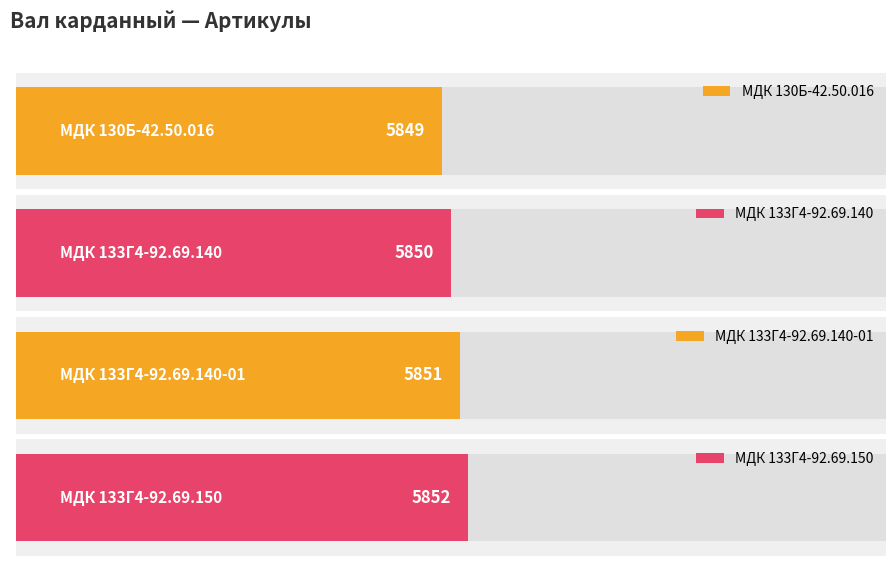

List the labels in order of value, smallest first.

МДК 130Б-42.50.016, МДК 133Г4-92.69.140, МДК 133Г4-92.69.140-01, МДК 133Г4-92.69.150